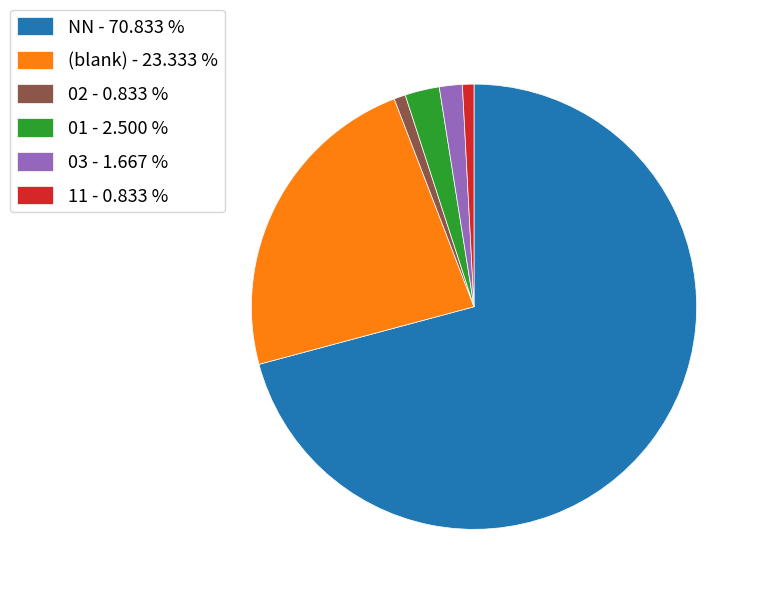

Which category has the biggest portion of the pie?

NN - 70.833 %